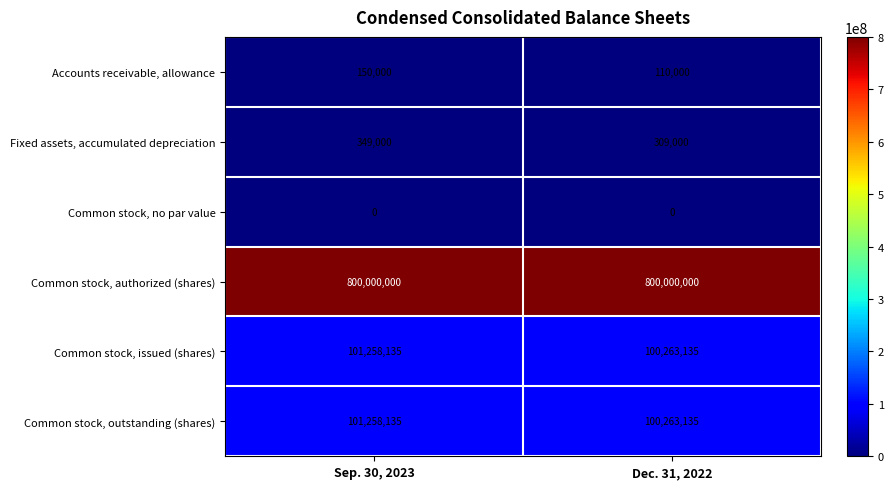

What is the total value across all series at Dec. 31, 2022?

1000945270